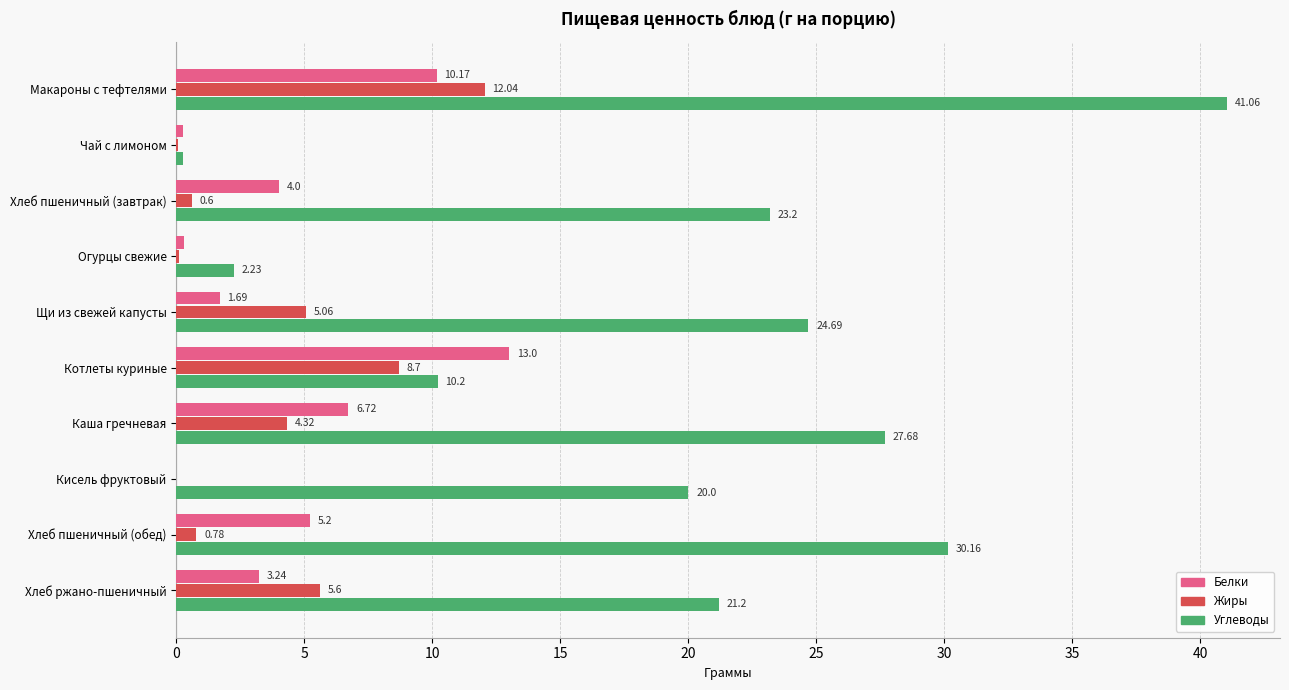

What is the sum of all Жиры values?

37.2